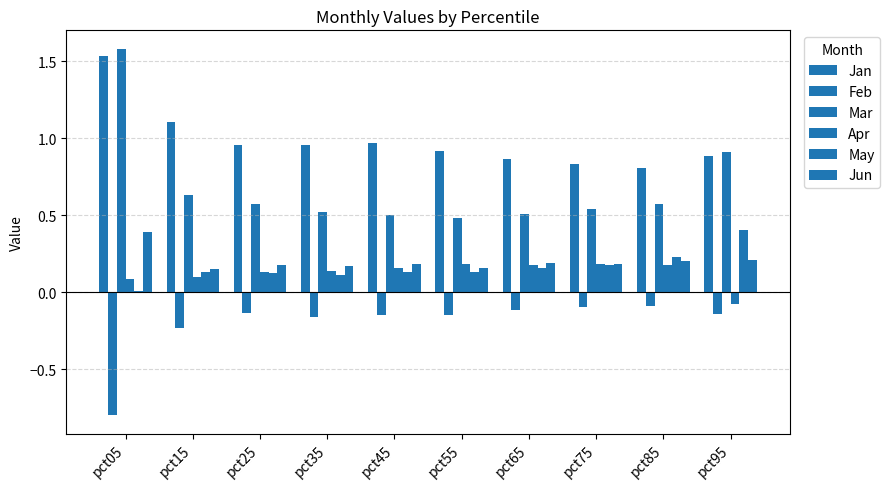

How many groups of bars are there?

10